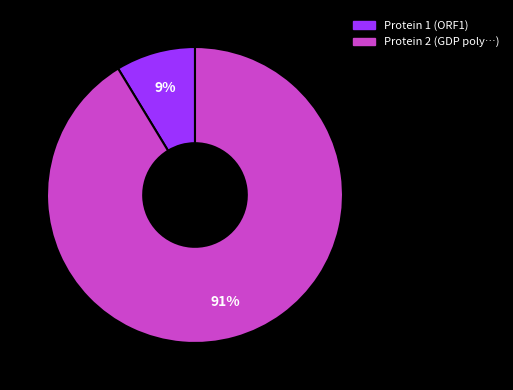

What percentage is the Protein 2 (GDP poly…) slice, to the nearest percent?

91%